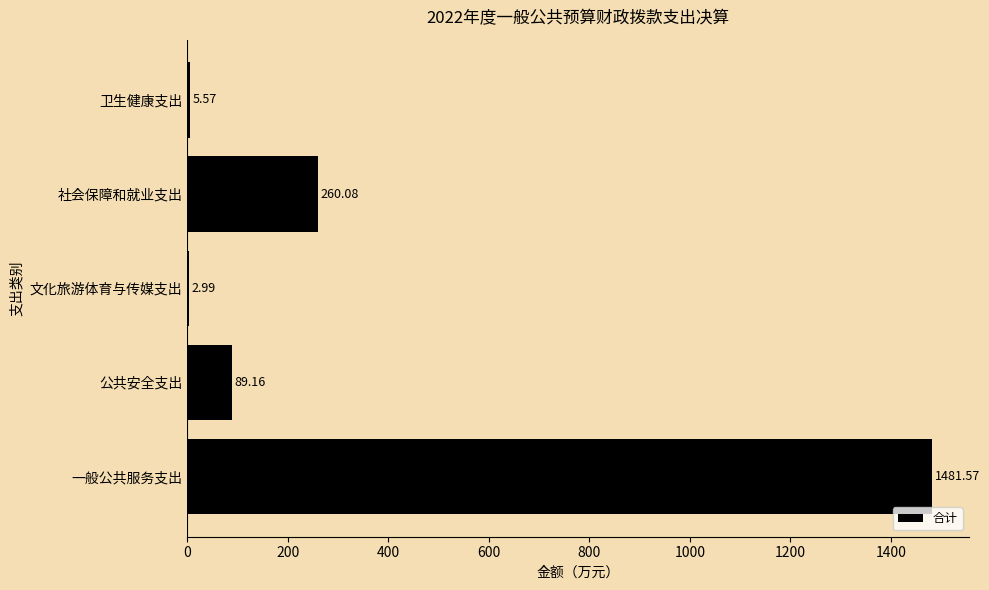

Which has a higher value, 文化旅游体育与传媒支出 or 一般公共服务支出?

一般公共服务支出